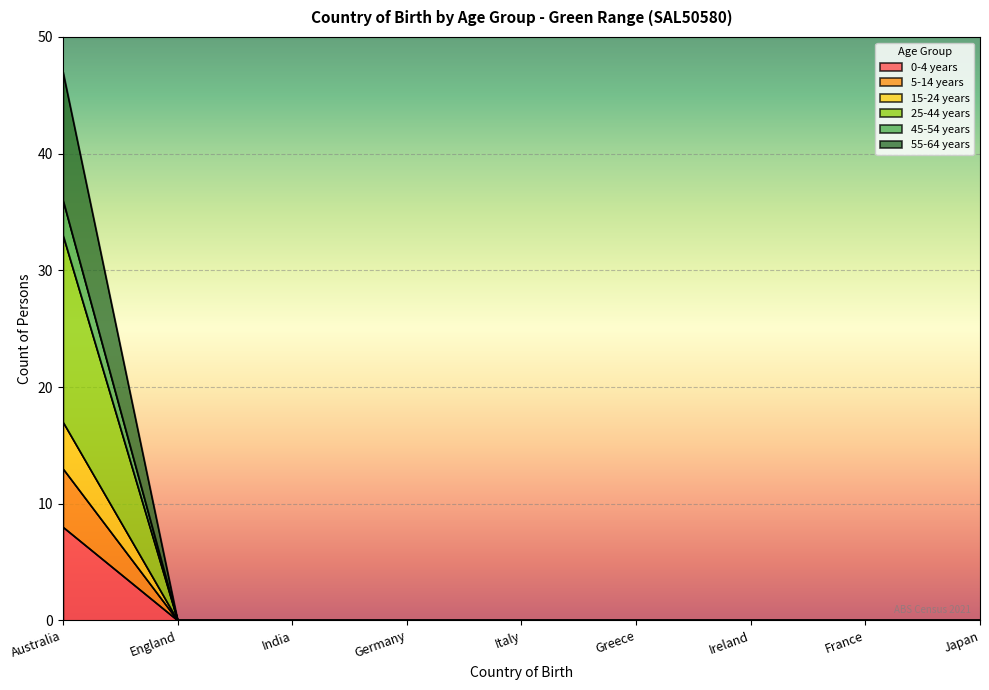

How many lines are shown in the chart?

6